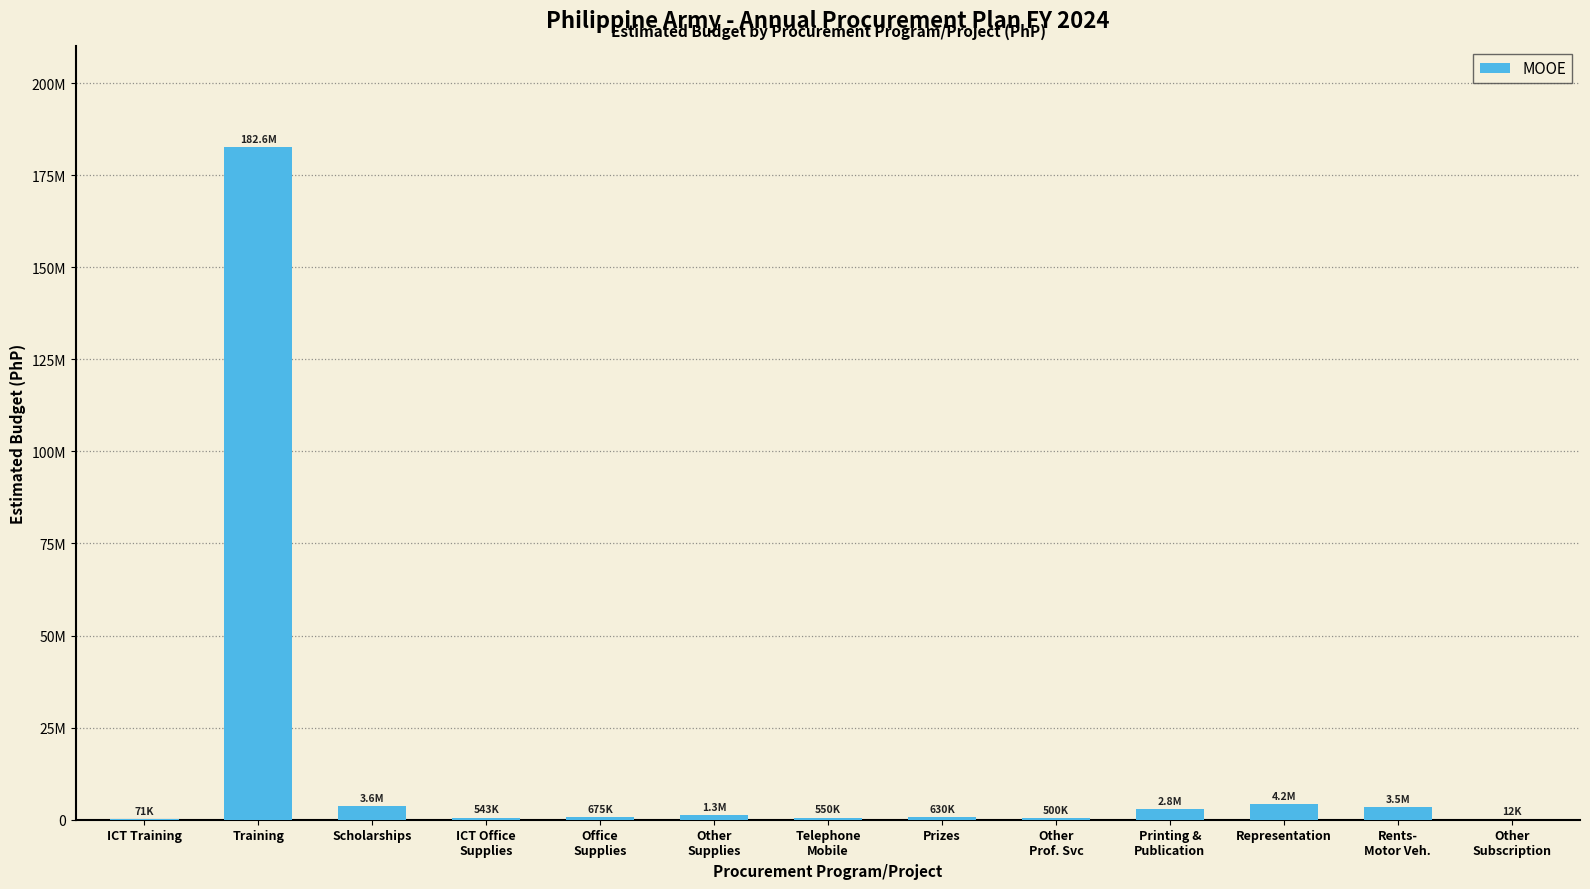

What is the label of the 7th bar from the right?

Telephone
Mobile